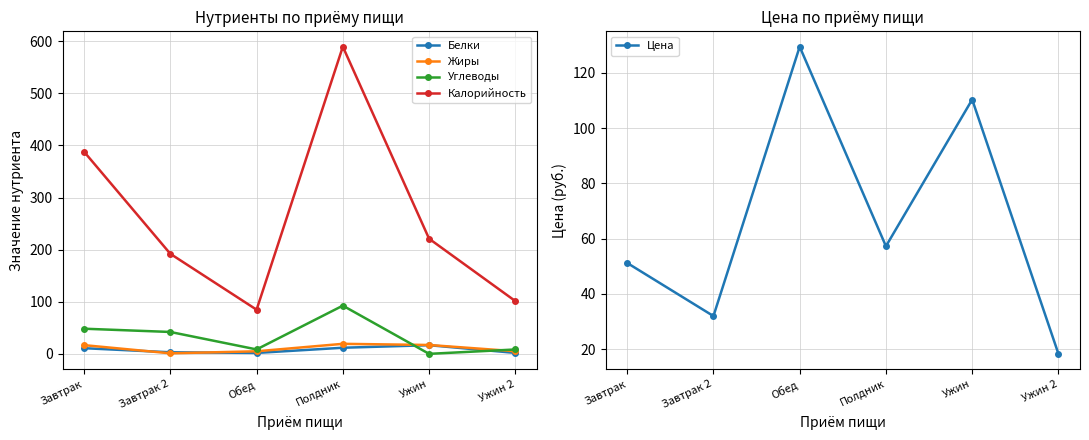

How many data points in Углеводы are less than 42?

3